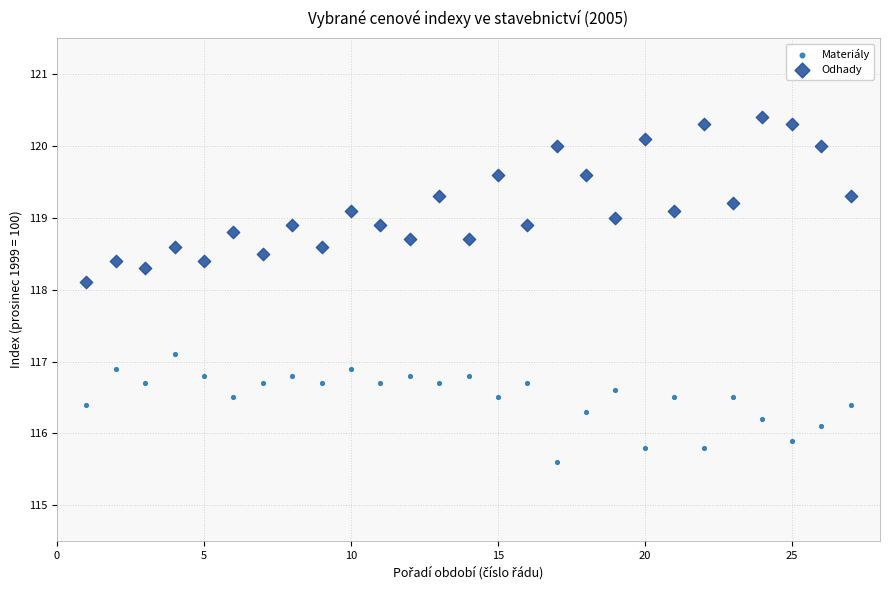

Across all series, what Y value is closest to 118?

118.1